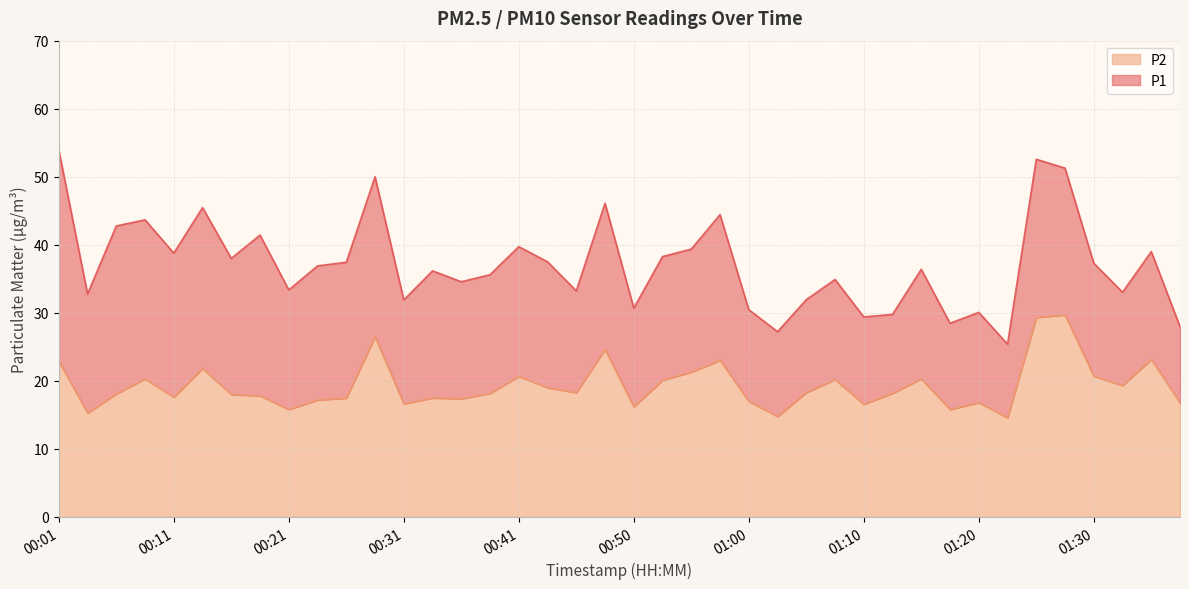

List the labels in order of P2 value, largest first.

01:28, 01:25, 00:28, 00:48, 01:35, 00:58, 00:01, 00:13, 00:55, 01:30, 00:41, 00:08, 01:15, 01:08, 00:53, 01:32, 00:43, 01:05, 00:46, 00:38, 01:13, 00:06, 00:16, 00:18, 00:11, 00:33, 00:26, 00:36, 00:23, 01:00, 01:20, 01:37, 00:31, 01:10, 00:50, 00:21, 01:18, 00:03, 01:03, 01:23